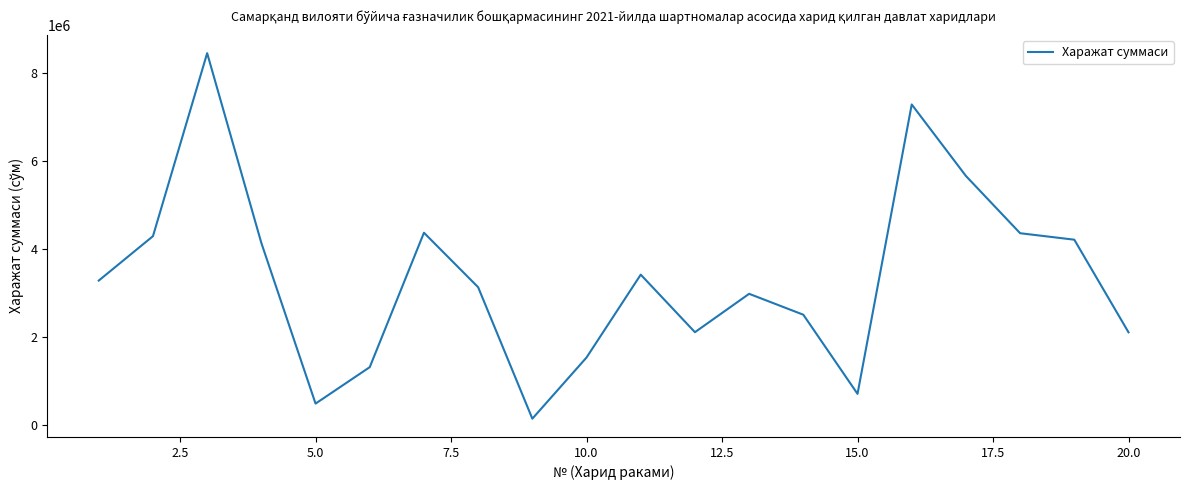

What is the maximum value shown in the chart?

8444000